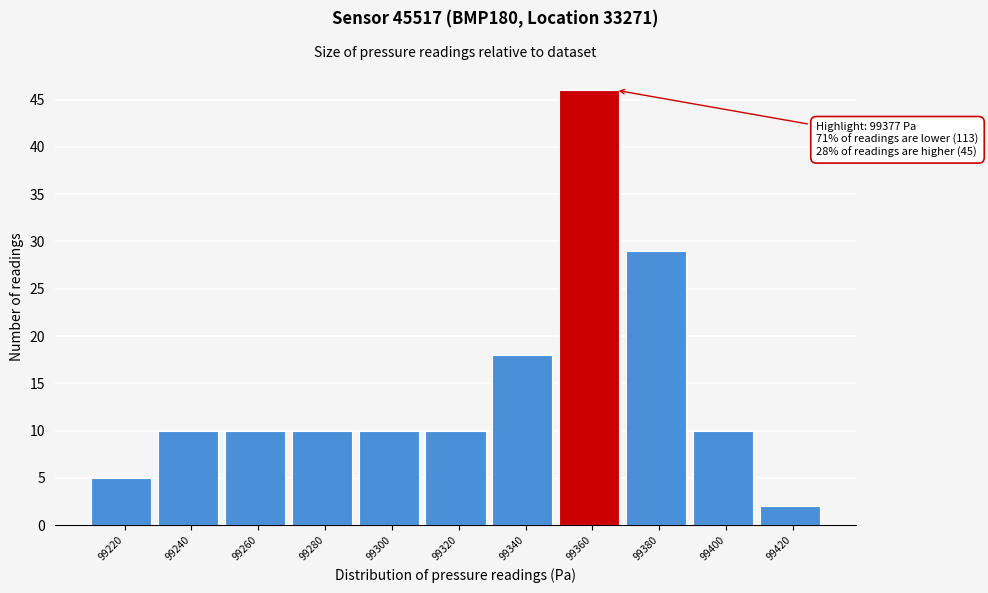

Reading right to left, extract all data points from this chart.

99420=2	99400=10	99380=29	99360=46	99340=18	99320=10	99300=10	99280=10	99260=10	99240=10	99220=5